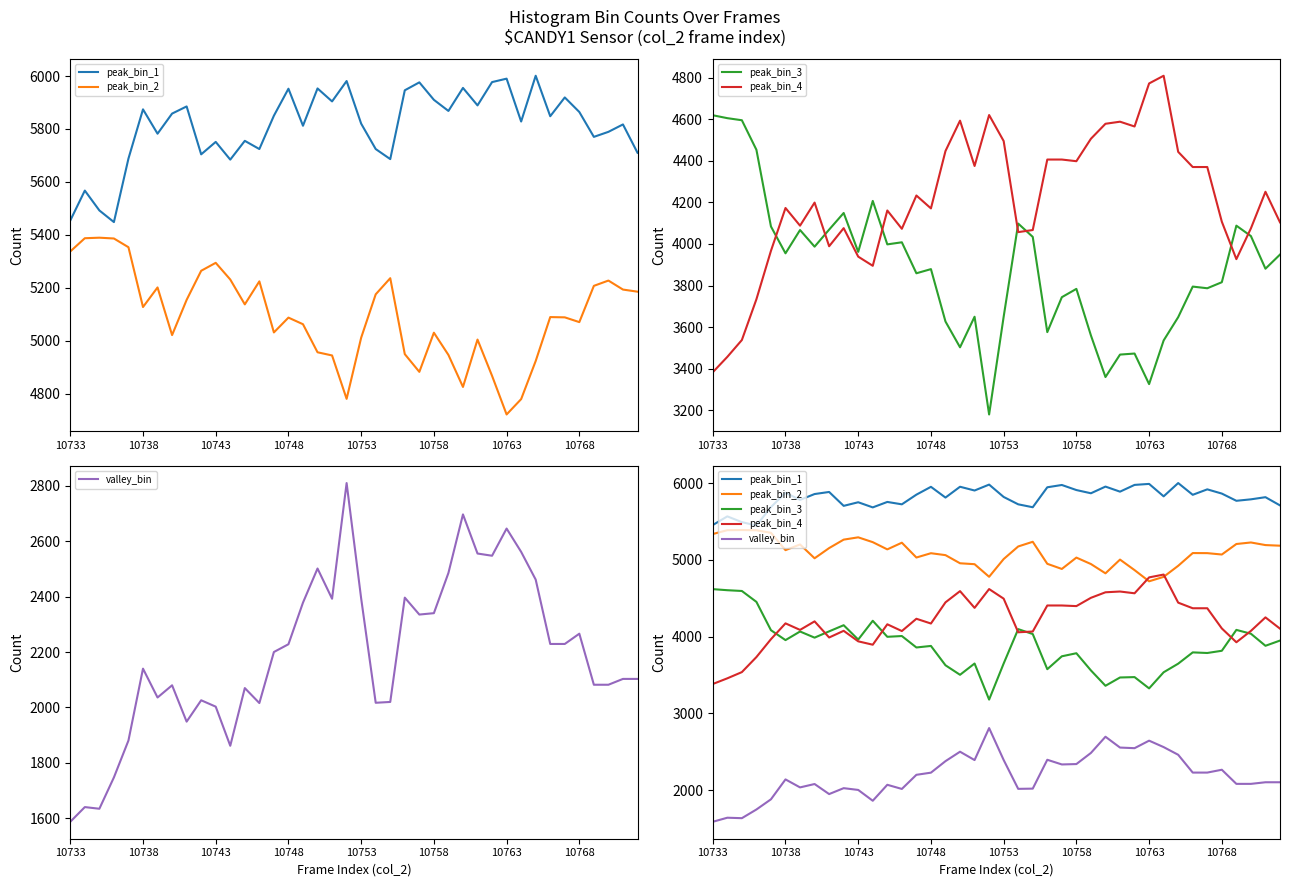

List the series in order of their peak value, lowest first.

valley_bin, peak_bin_3, peak_bin_4, peak_bin_2, peak_bin_1